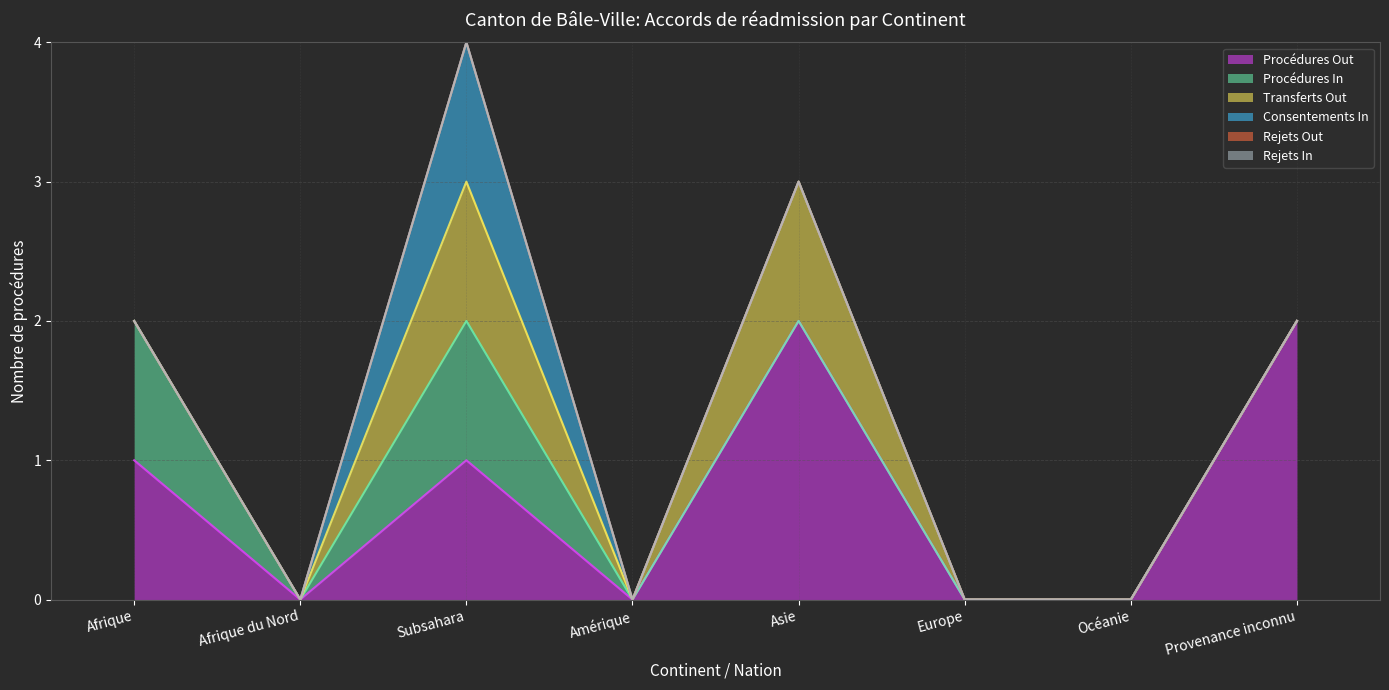

Between Provenance inconnu and Asie, which is larger?

Provenance inconnu